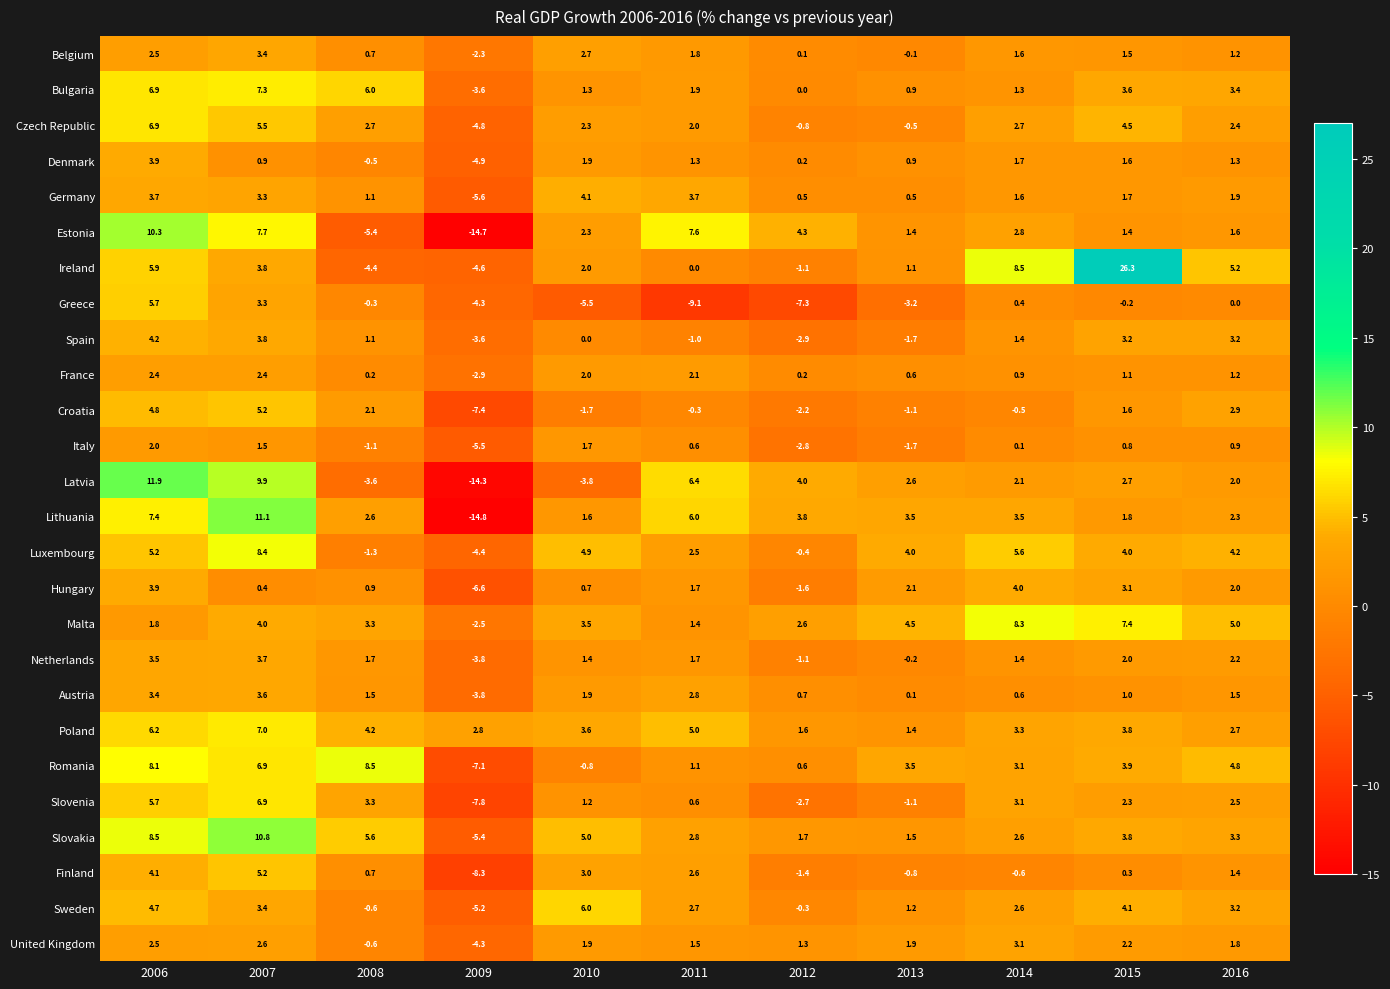

True or false: Bulgaria has a value of 9.3 at 2008.

False